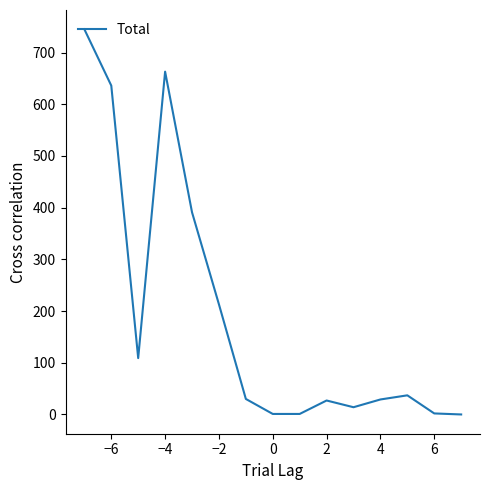

What is the greatest value displayed?

745